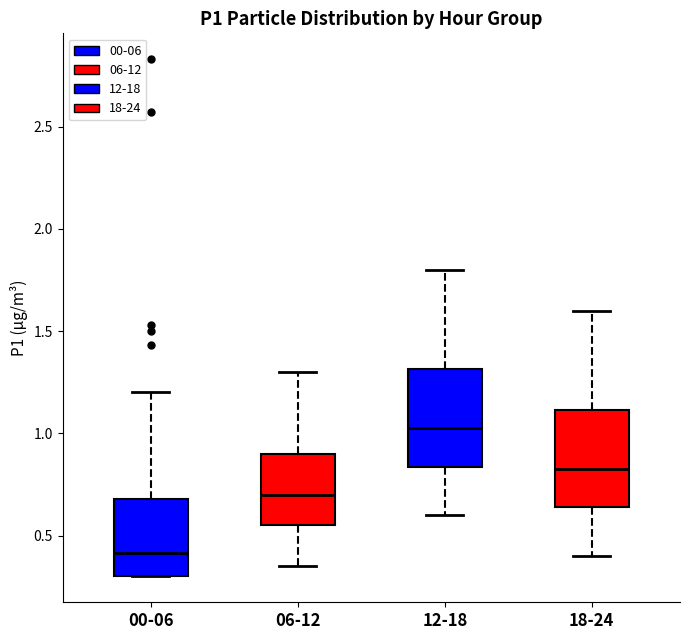

Which box's median line is the lowest?

00-06